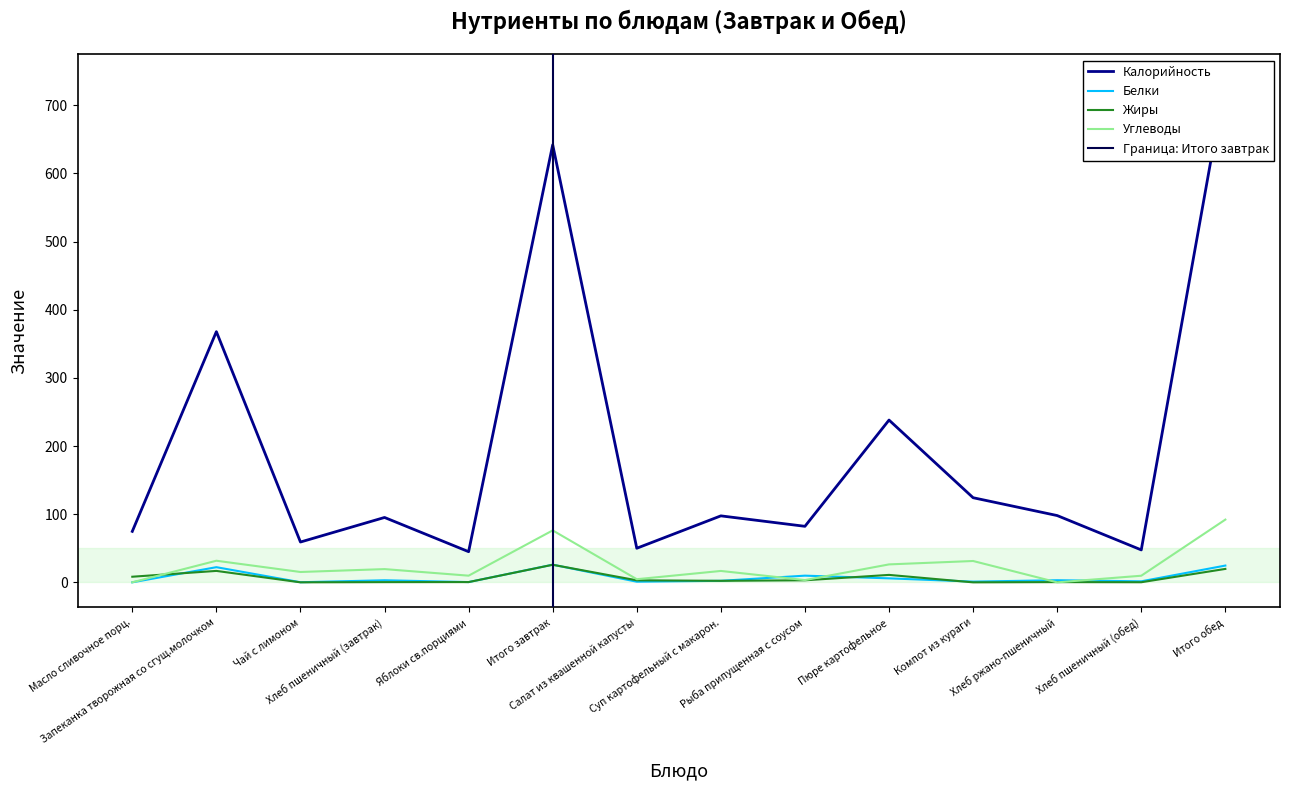

What is the label of the 8th point from the left?

Суп картофельный с макарон.